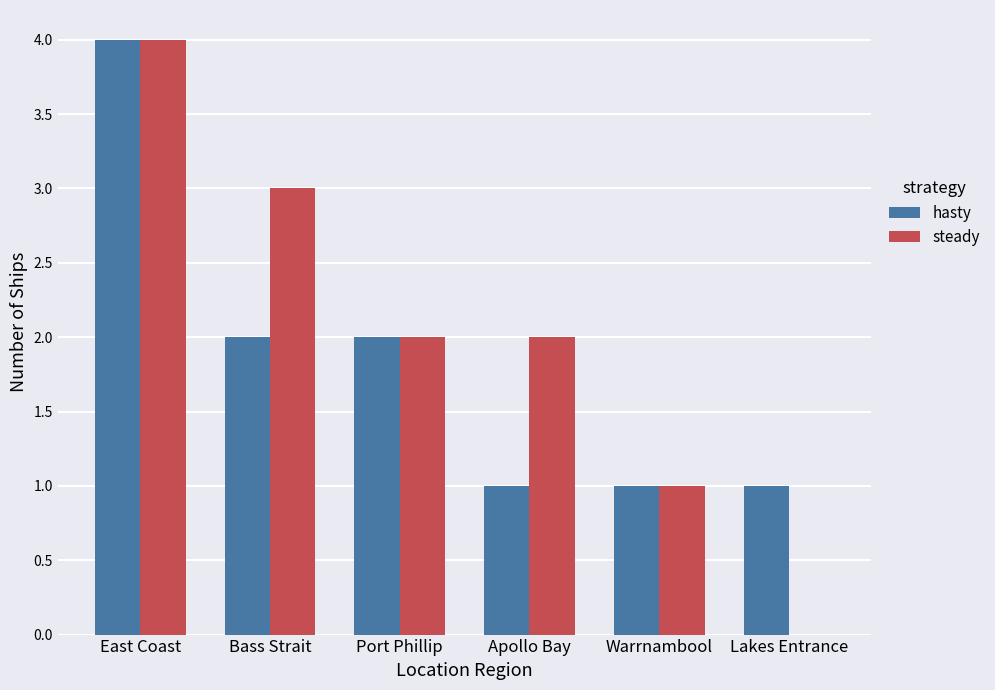

Which category has the highest value in the hasty series?

East Coast